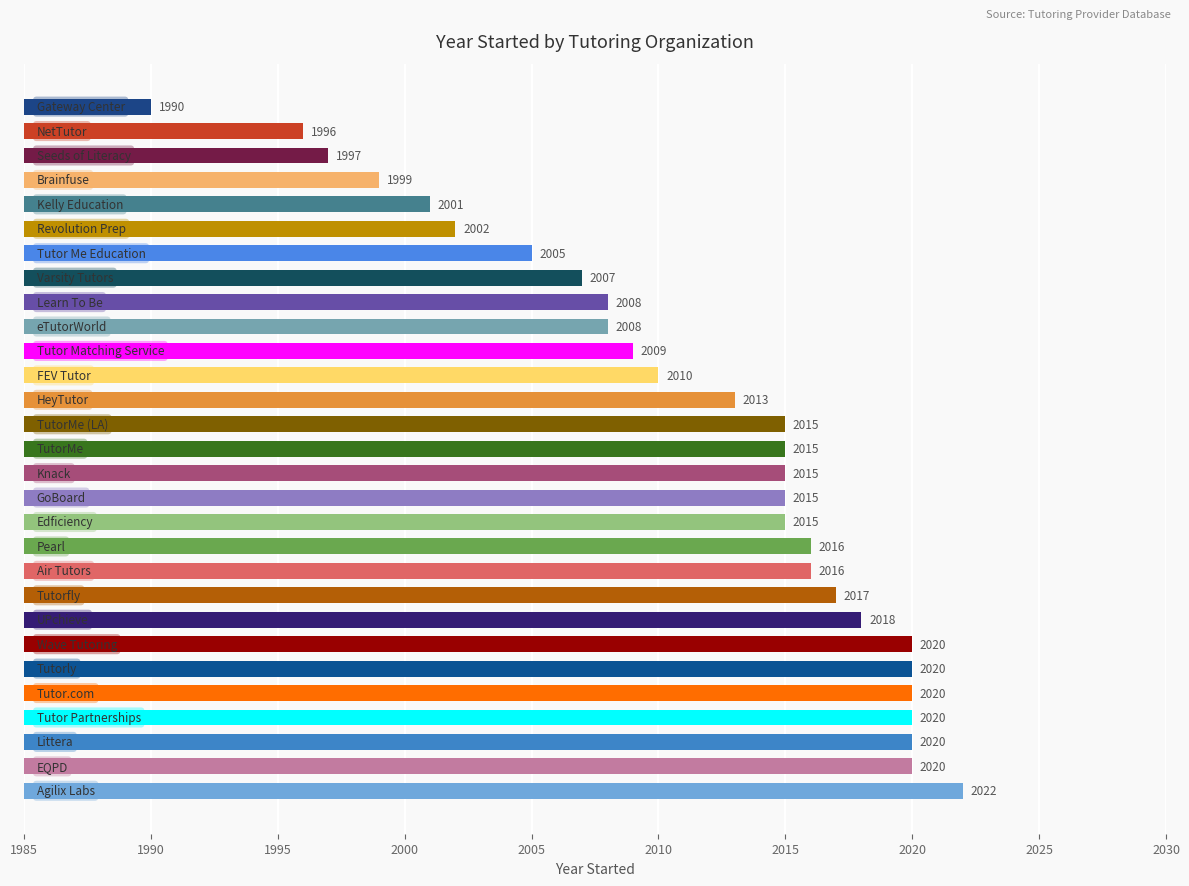

What is the average value?

2011